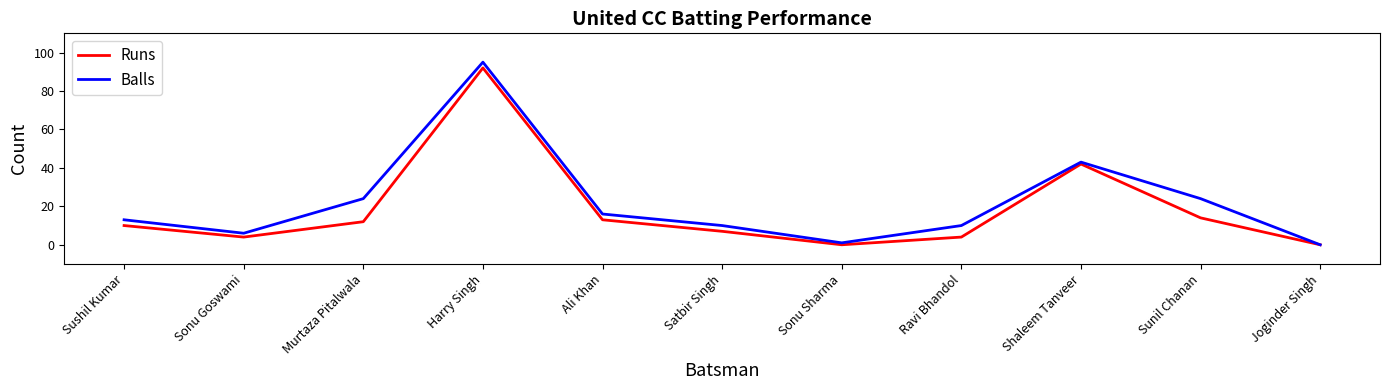

The value of Runs at Harry Singh is 44. True or false?

False